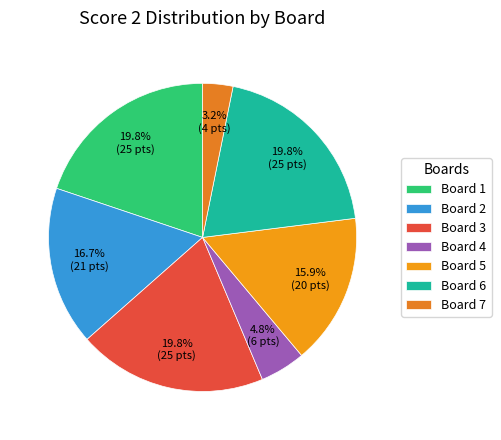

Which category has the smallest portion of the pie?

Board 7